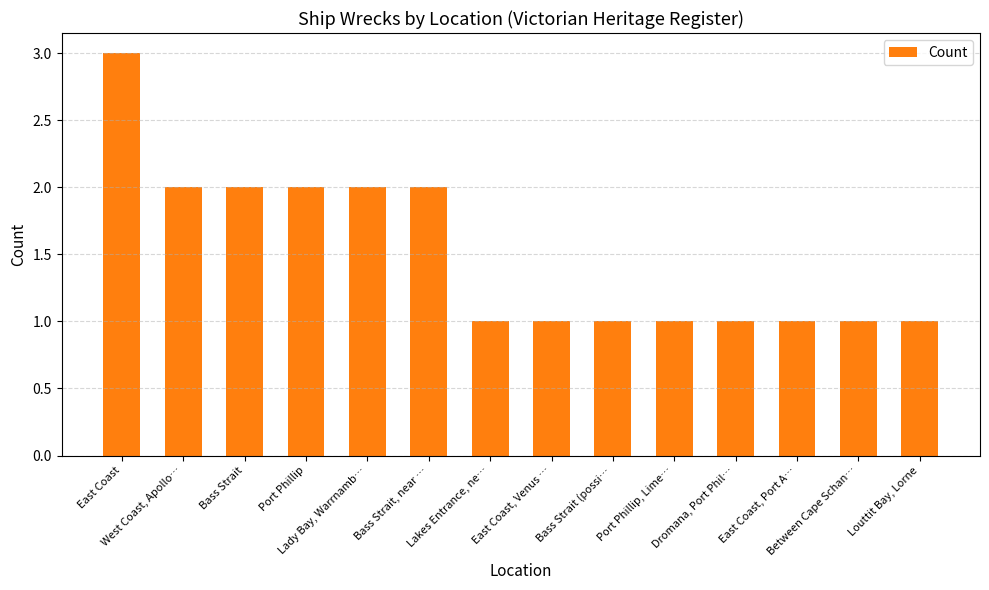

What is the sum of all values?

21